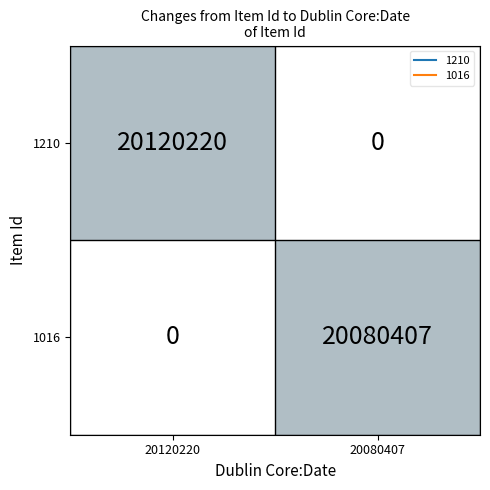

What value does the 1210 series have at 20120220, to the nearest 50?

20120200